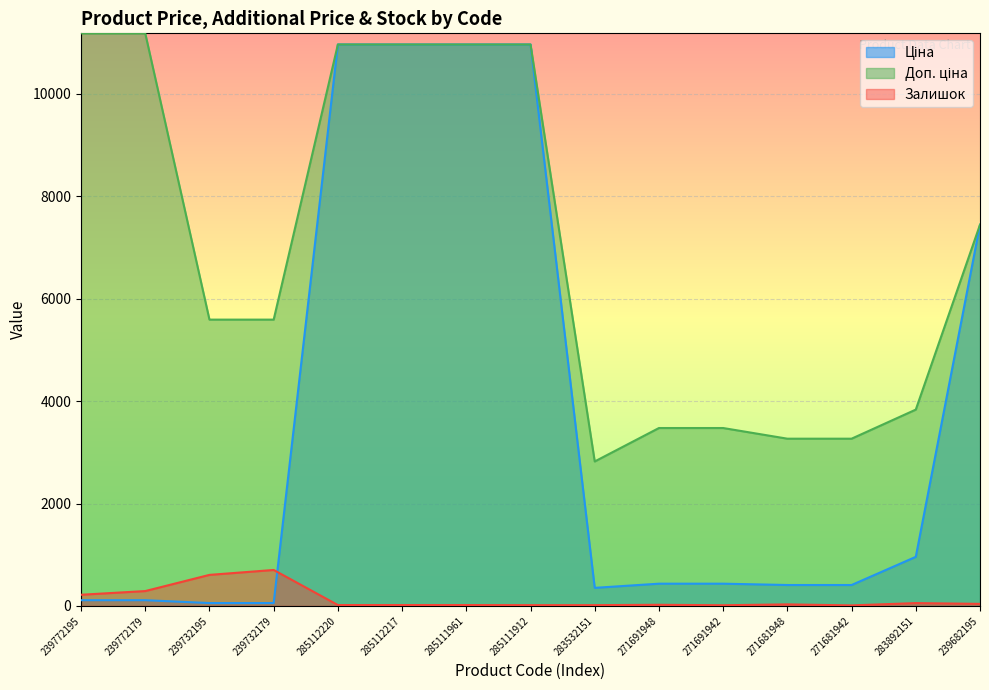

What is the value of the Ціна point at the 12th from the left?

408.2